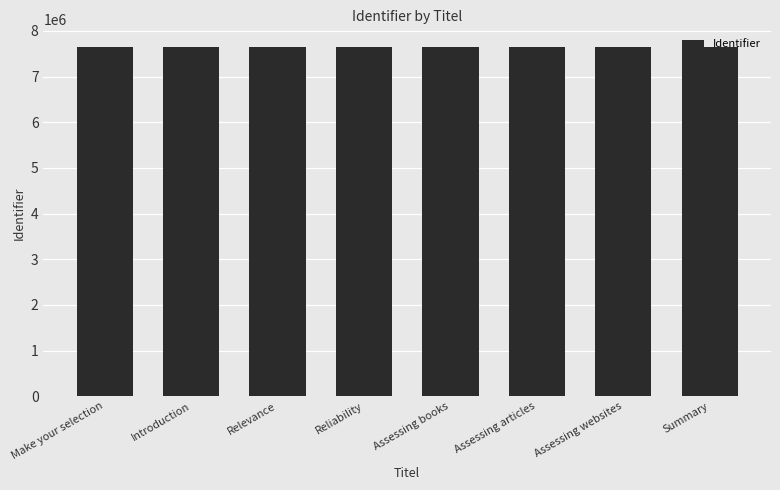

The chart shows a value of 7653534 at Introduction. True or false?

True